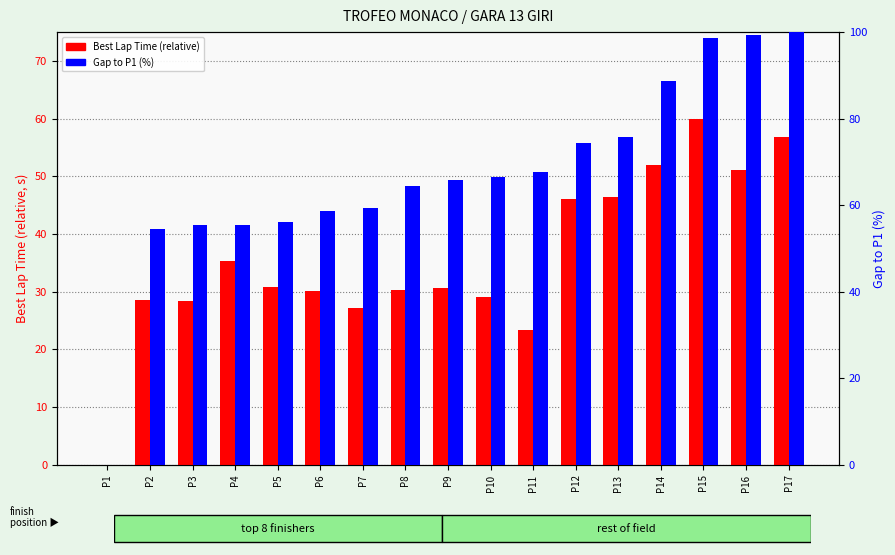

The Best Lap Time (relative) series shows 27.2 at P7. True or false?

True